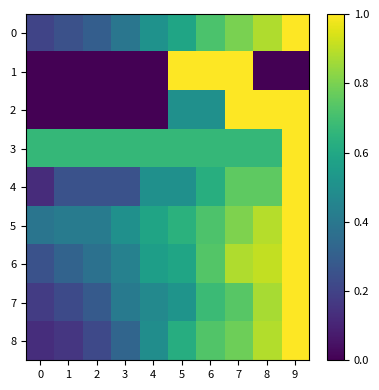

Reading left to right, what are all the values shown in this chart?

0: 0=0.2	1=0.2	2=0.3	3=0.4	4=0.5	5=0.6	6=0.7	7=0.8	8=0.9	9=1.0
1: 0=0.0	1=0.0	2=0.0	3=0.0	4=0.0	5=1.0	6=1.0	7=1.0	8=0.0	9=0.0
2: 0=0.0	1=0.0	2=0.0	3=0.0	4=0.0	5=0.5	6=0.5	7=1.0	8=1.0	9=1.0
3: 0=0.7	1=0.7	2=0.7	3=0.7	4=0.7	5=0.7	6=0.7	7=0.7	8=0.7	9=1.0
4: 0=0.1	1=0.2	2=0.2	3=0.2	4=0.5	5=0.5	6=0.6	7=0.8	8=0.8	9=1.0
5: 0=0.4	1=0.4	2=0.4	3=0.5	4=0.6	5=0.6	6=0.7	7=0.8	8=0.9	9=1.0
6: 0=0.3	1=0.3	2=0.4	3=0.4	4=0.6	5=0.6	6=0.7	7=0.9	8=0.9	9=1.0
7: 0=0.2	1=0.2	2=0.3	3=0.4	4=0.5	5=0.5	6=0.7	7=0.7	8=0.9	9=1.0
8: 0=0.1	1=0.2	2=0.2	3=0.3	4=0.5	5=0.6	6=0.7	7=0.8	8=0.9	9=1.0